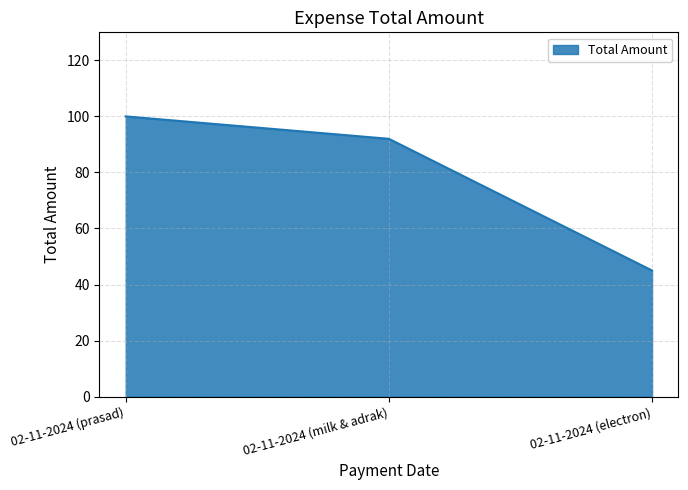

What is the change in value from 02-11-2024 (prasad) to 02-11-2024 (electron)?

-55